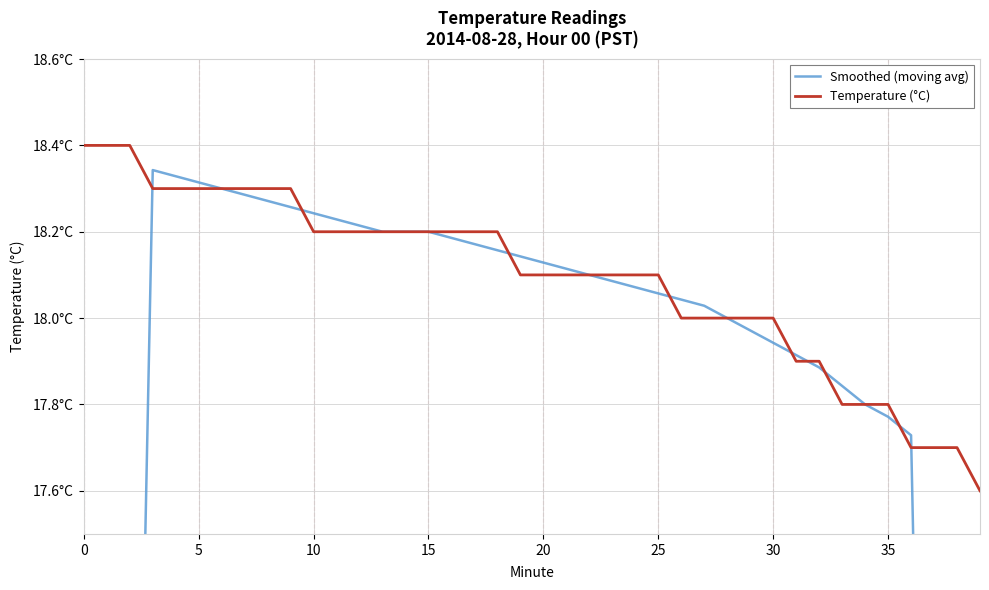

True or false: Temperature (°C) has more than 1 interior local peaks.

False